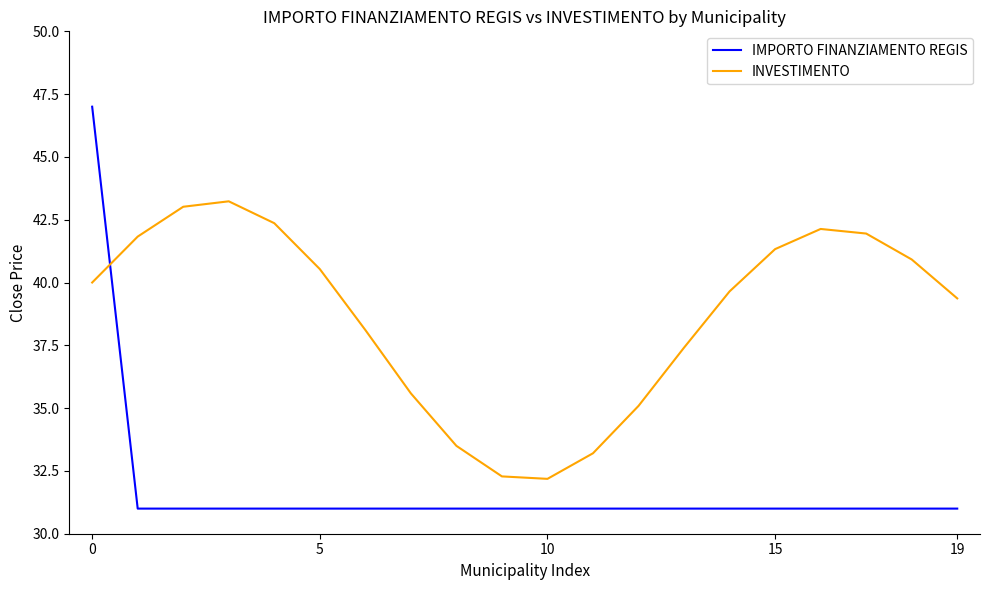

True or false: IMPORTO FINANZIAMENTO REGIS and INVESTIMENTO cross at least once.

True